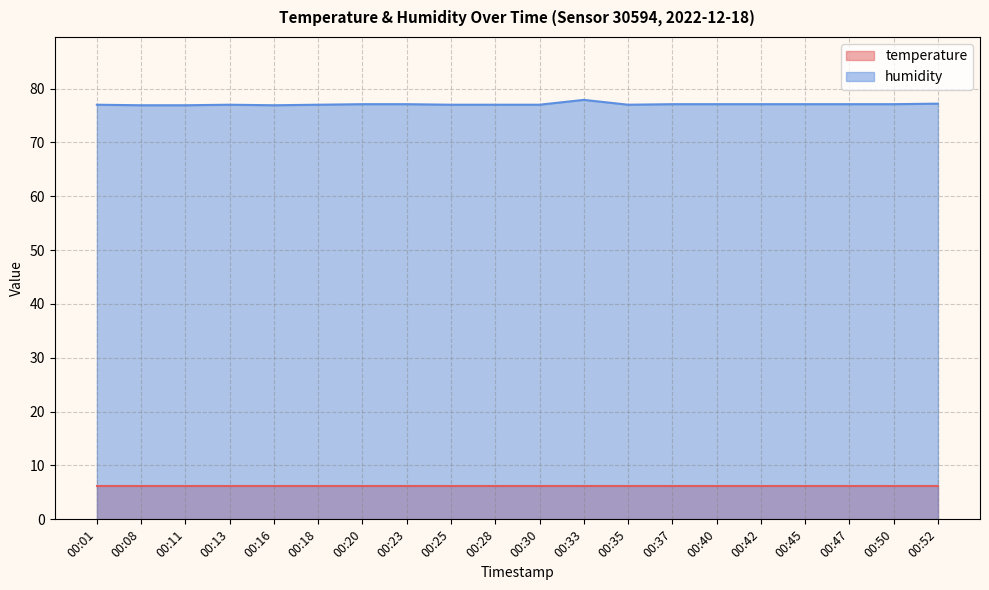

List the labels in order of value, smallest first.

00:08, 00:11, 00:16, 00:01, 00:13, 00:18, 00:25, 00:28, 00:30, 00:35, 00:20, 00:23, 00:37, 00:40, 00:42, 00:45, 00:47, 00:50, 00:52, 00:33